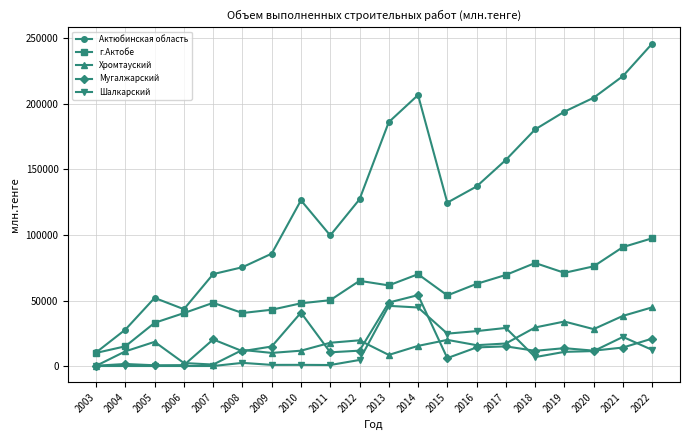

What is the total value across all series at 2004?

55560